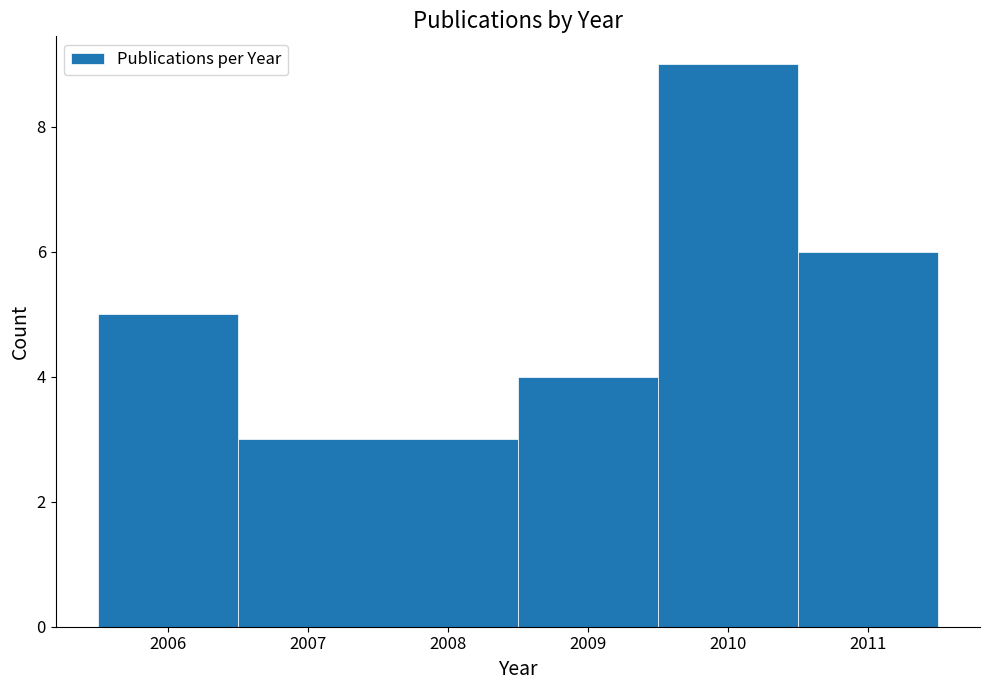

How tall is the bar that spans 2008.5 to 2009.5 on the x-axis? The values are not printed on the chart, so give them approximately, as read against the axis.

4